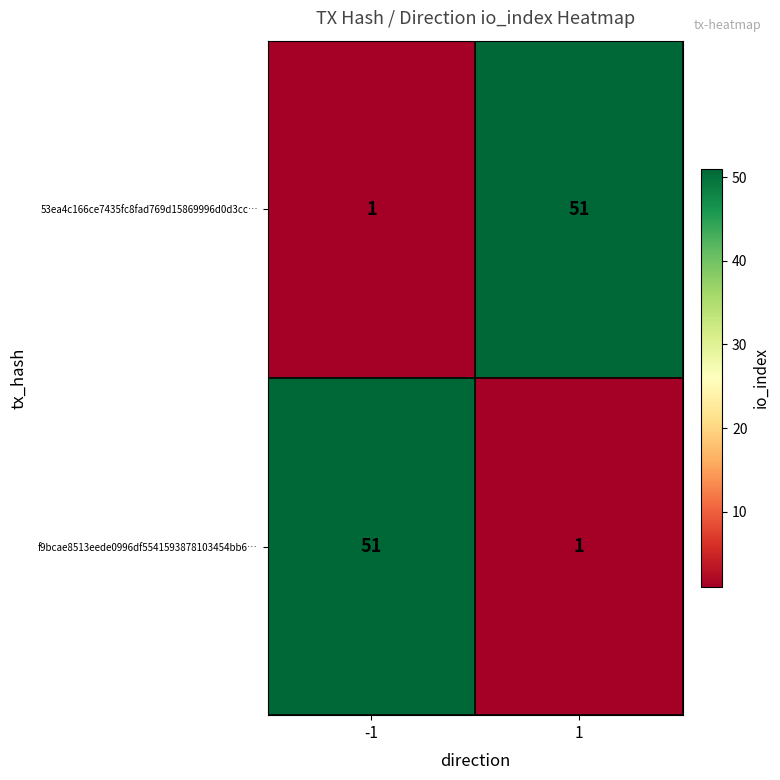

Reading left to right, what are all the values shown in this chart?

53ea4c166ce7435fc8fad769d15869996d0d3cc…: -1=1	1=51
f9bcae8513eede0996df5541593878103454bb6…: -1=51	1=1